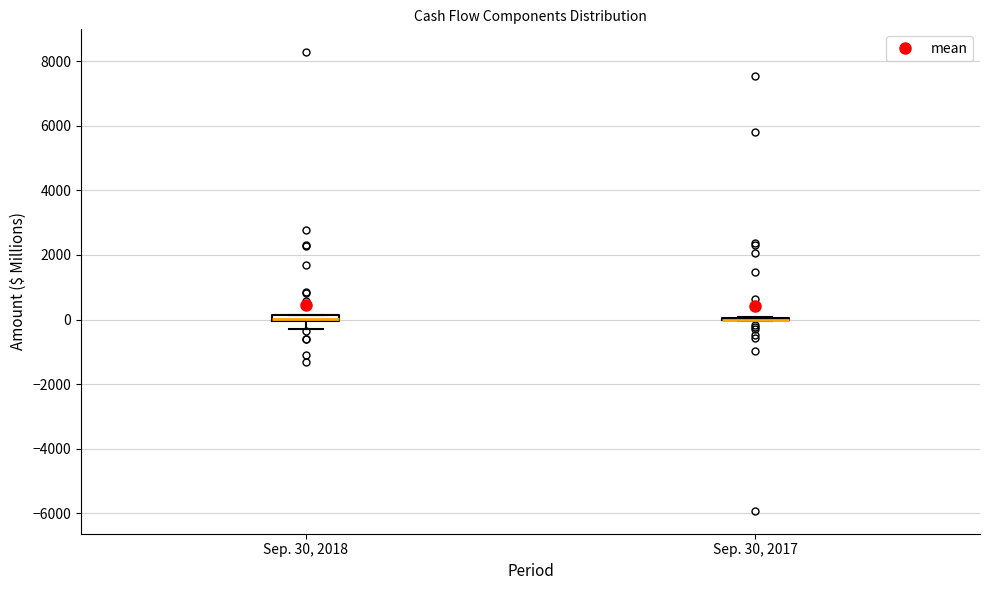

Where does the lower whisker of the box for Sep. 30, 2018 end on the y-axis? The values are not printed on the chart, so give them approximately, as read against the axis.

-200